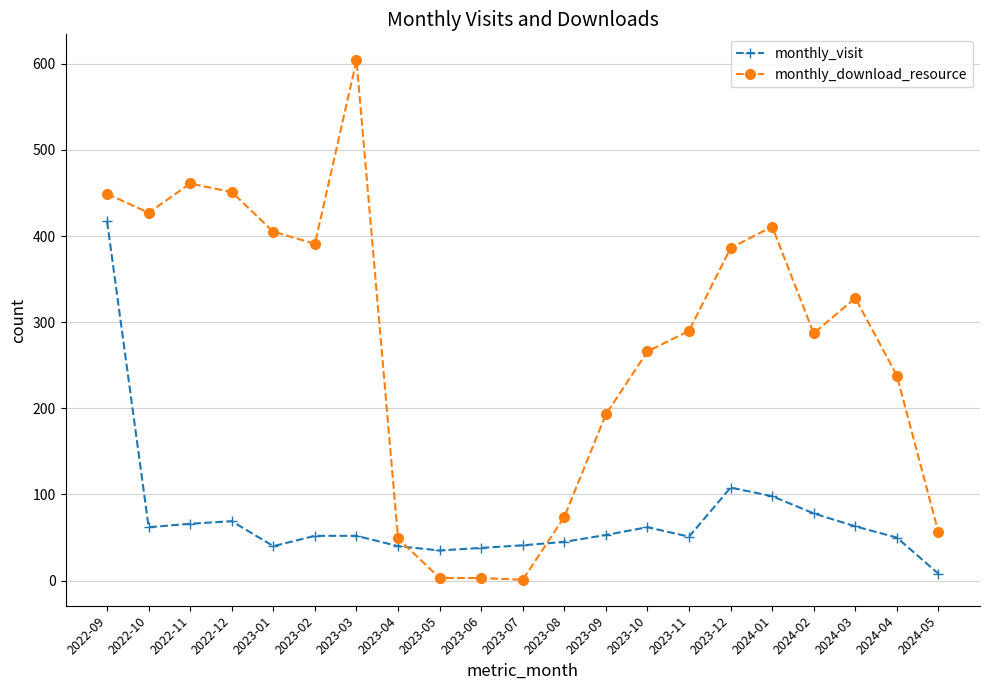

List the series in order of their overall mean, highest first.

monthly_download_resource, monthly_visit